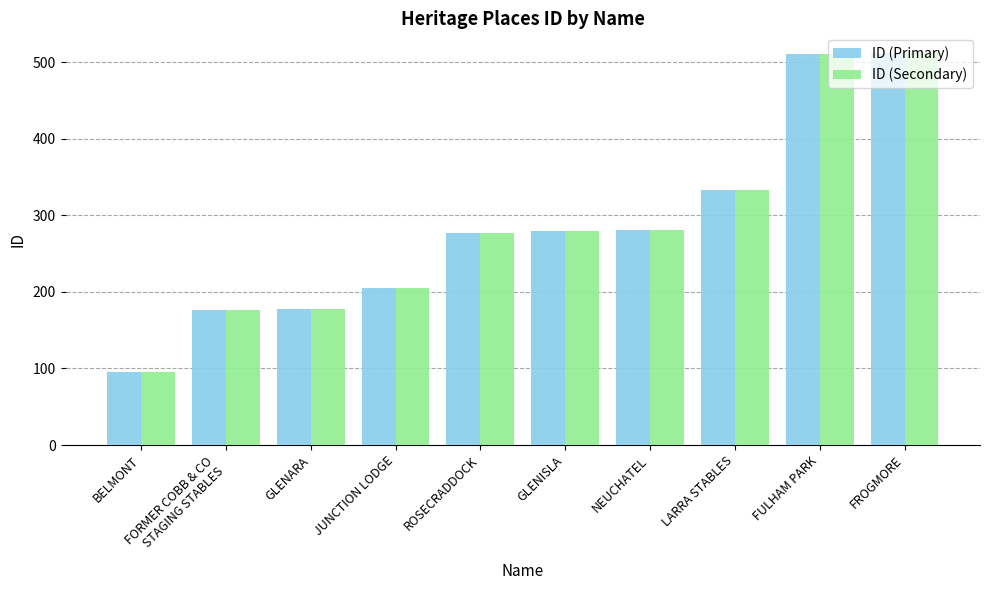

How many series are shown in this chart?

2